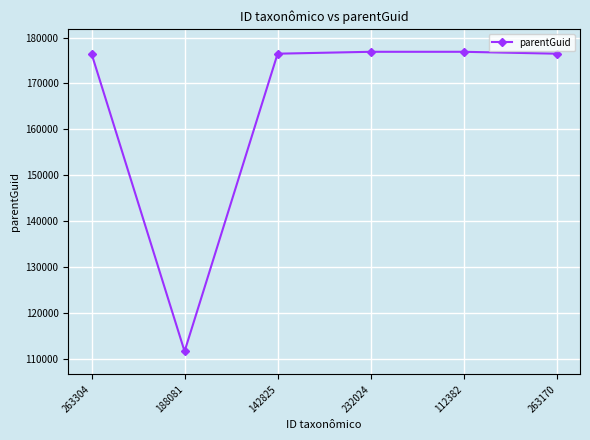

The value at 142825 is 108083. True or false?

False